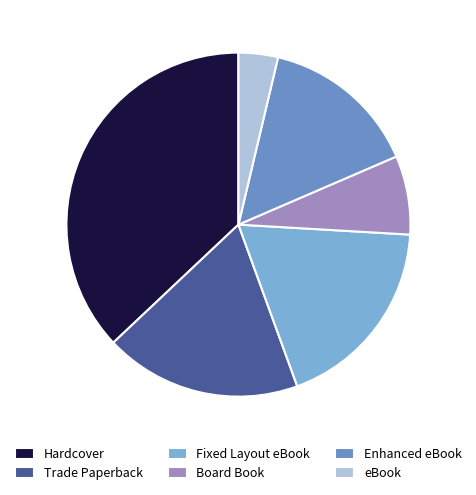

Combined, do Enhanced eBook and eBook account for over 50%?

No